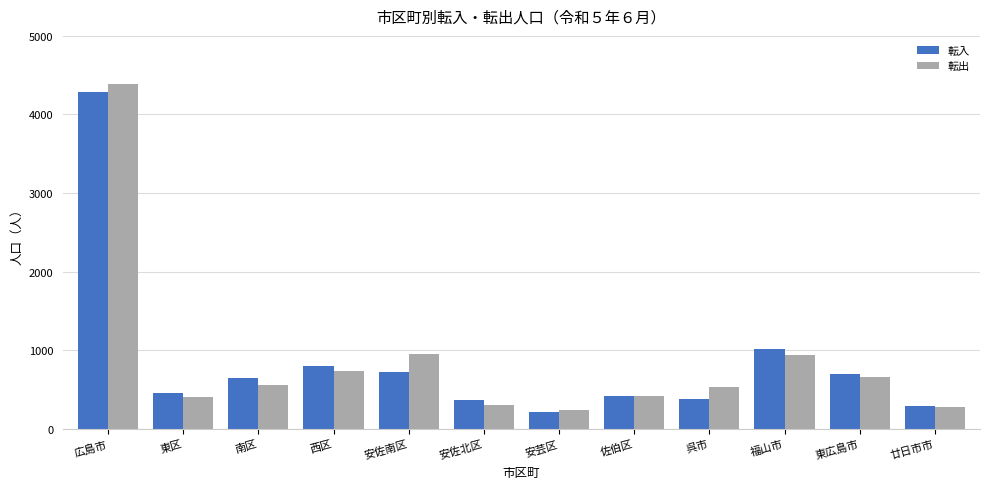

At 安佐南区, list the series in order from largest to smallest.

転出, 転入